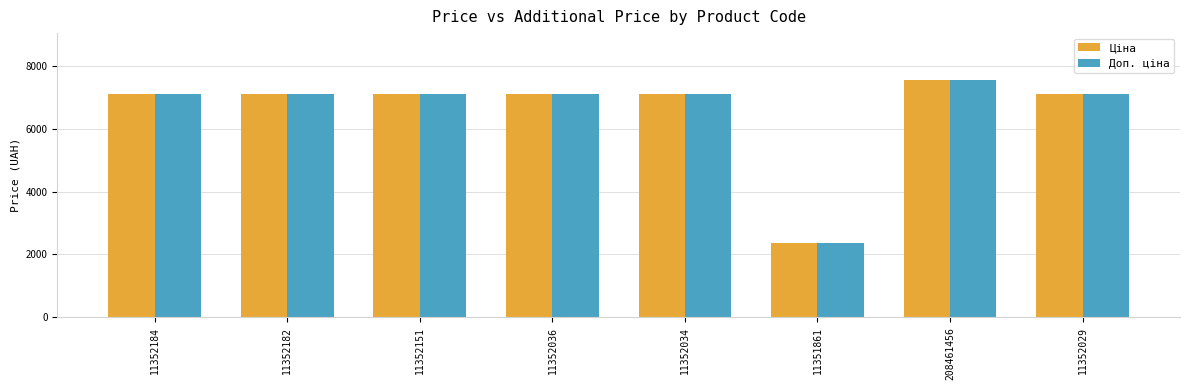

How many categories are shown in the chart?

8